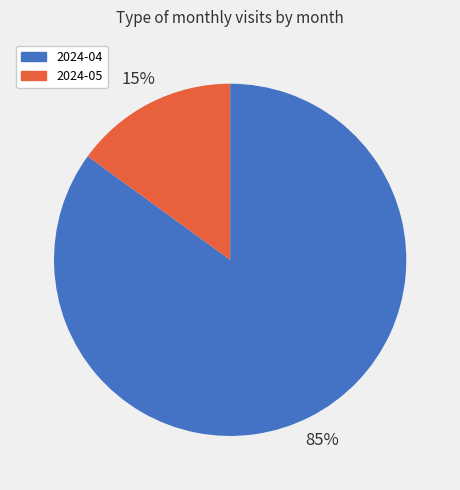

Is the sum of 2024-05 and 2024-04 greater than half?

Yes